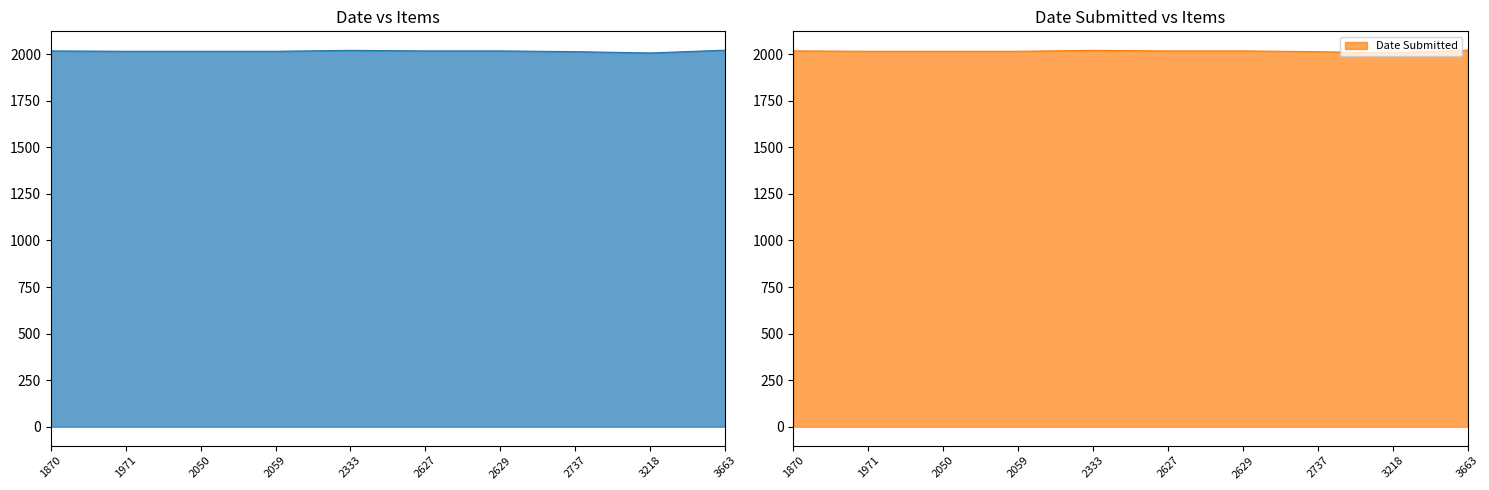

Count the Date values in the range 2016 to 2018.

6